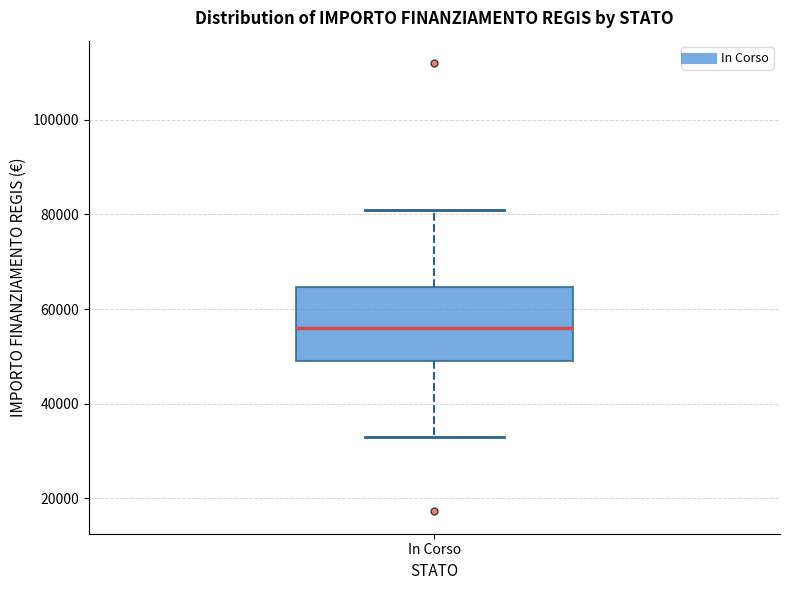

Where is the lower edge of the box for In Corso on the y-axis? The values are not printed on the chart, so give them approximately, as read against the axis.

50000